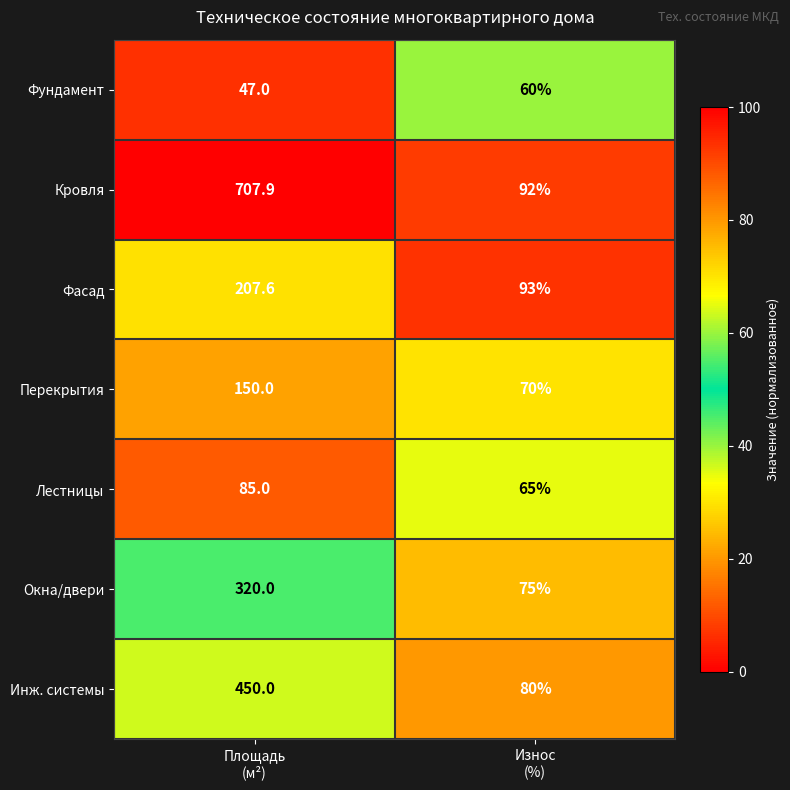

Reading left to right, list all the values displayed in this chart.

Фундамент: 47.0	60.0
Кровля: 707.9	92.0
Фасад: 207.6	93.0
Перекрытия: 150.0	70.0
Лестницы: 85.0	65.0
Окна/двери: 320.0	75.0
Инж. системы: 450.0	80.0